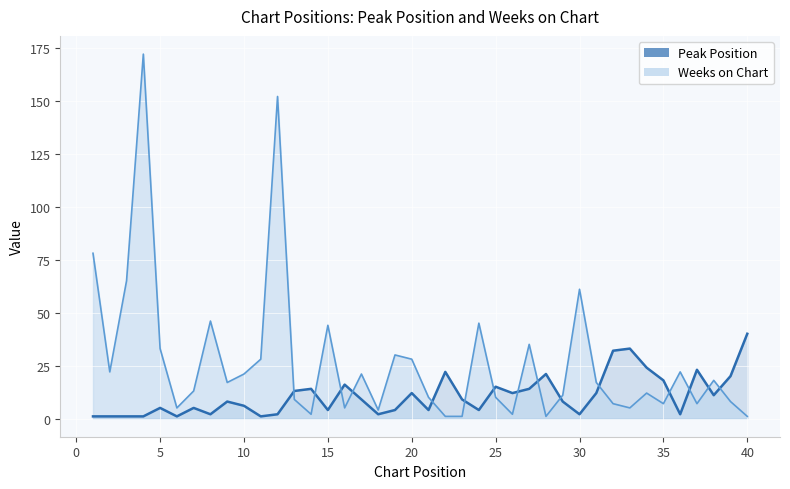

Which series has the largest total across all categories?

Weeks on Chart